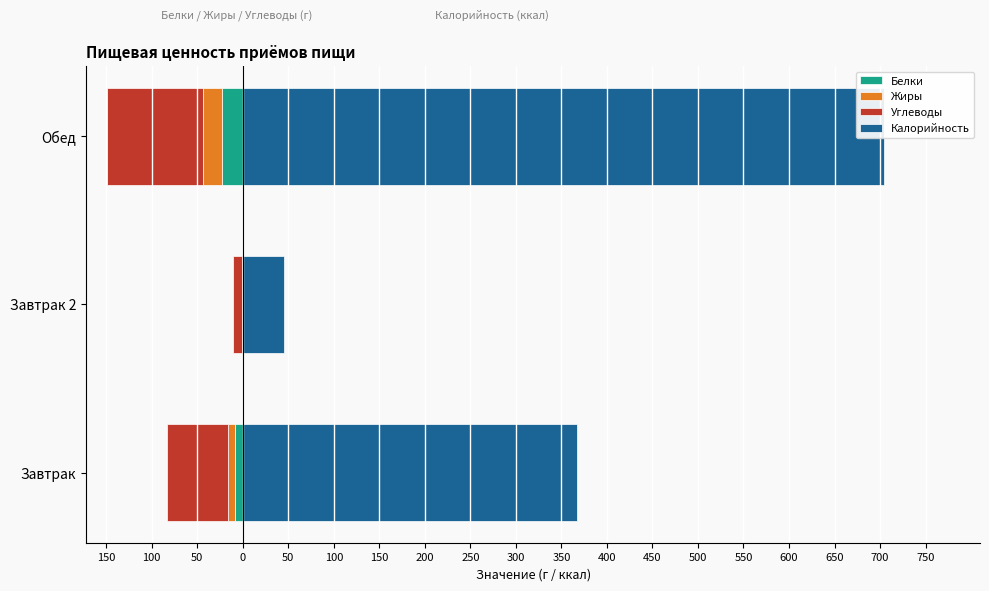

Between 150 and 100, which series saw the biggest shift?

Калорийность